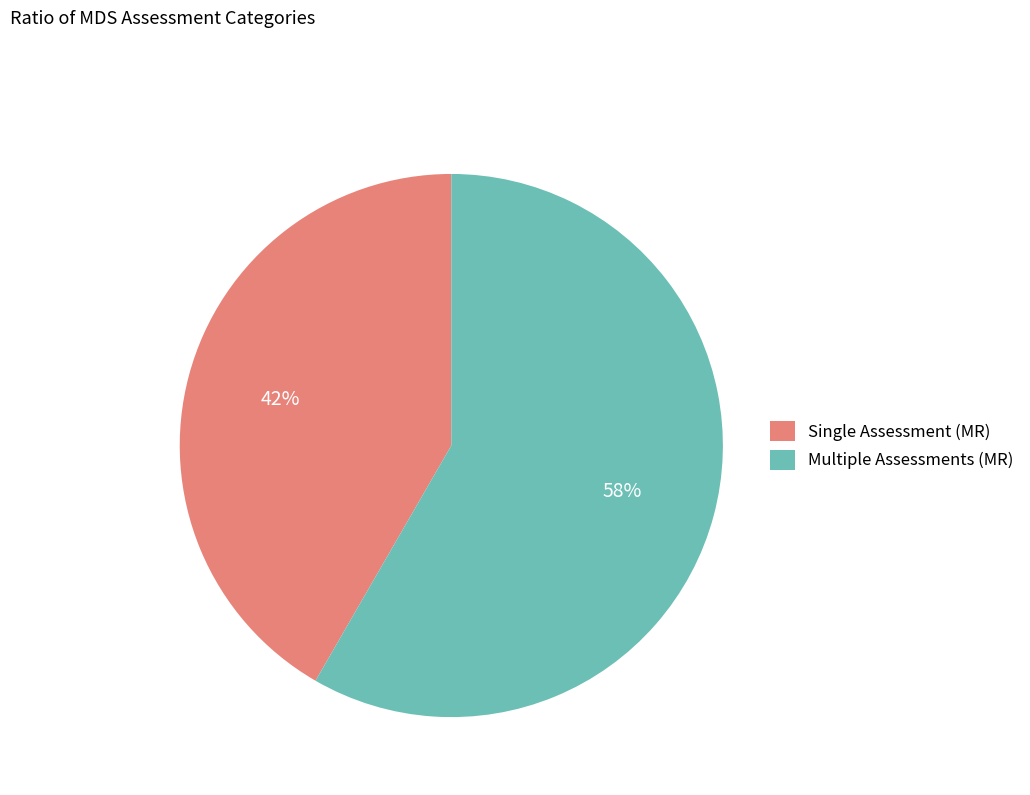

Count the number of slices in the pie.

2